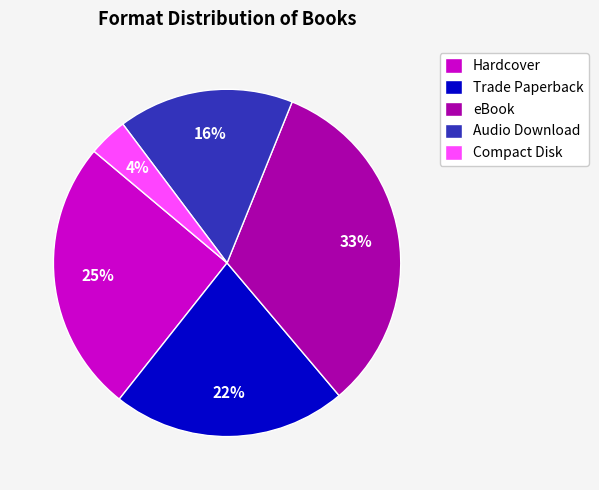

Count the number of slices in the pie.

5